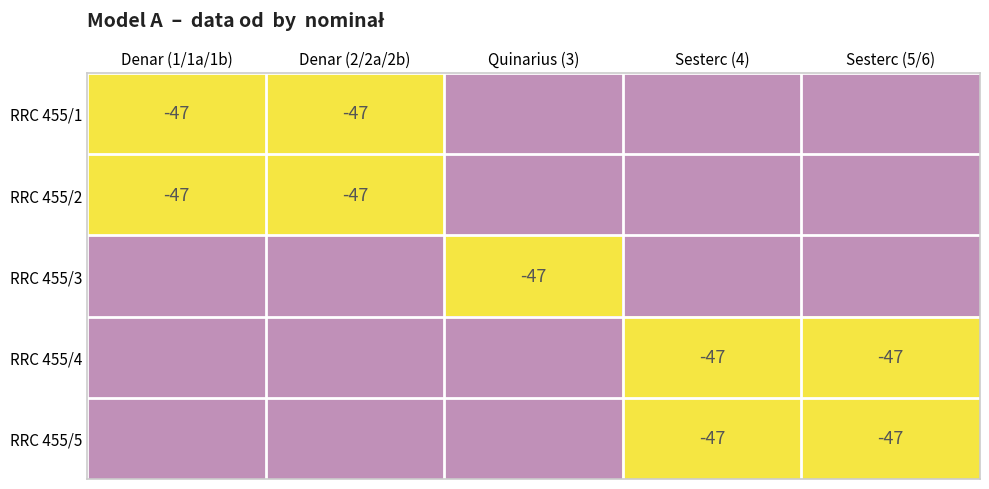

Is it true that RRC 455/2 equals -47 at Denar (2/2a/2b)?

True